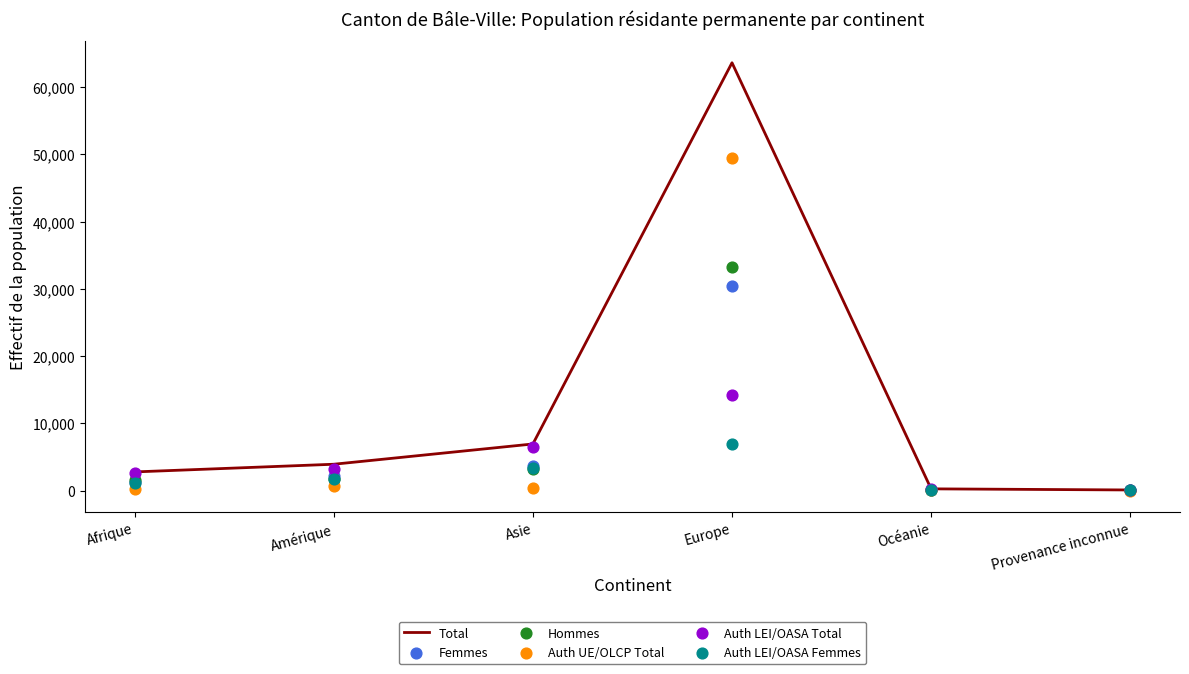

What is the total value across all series at Provenance inconnue?

318